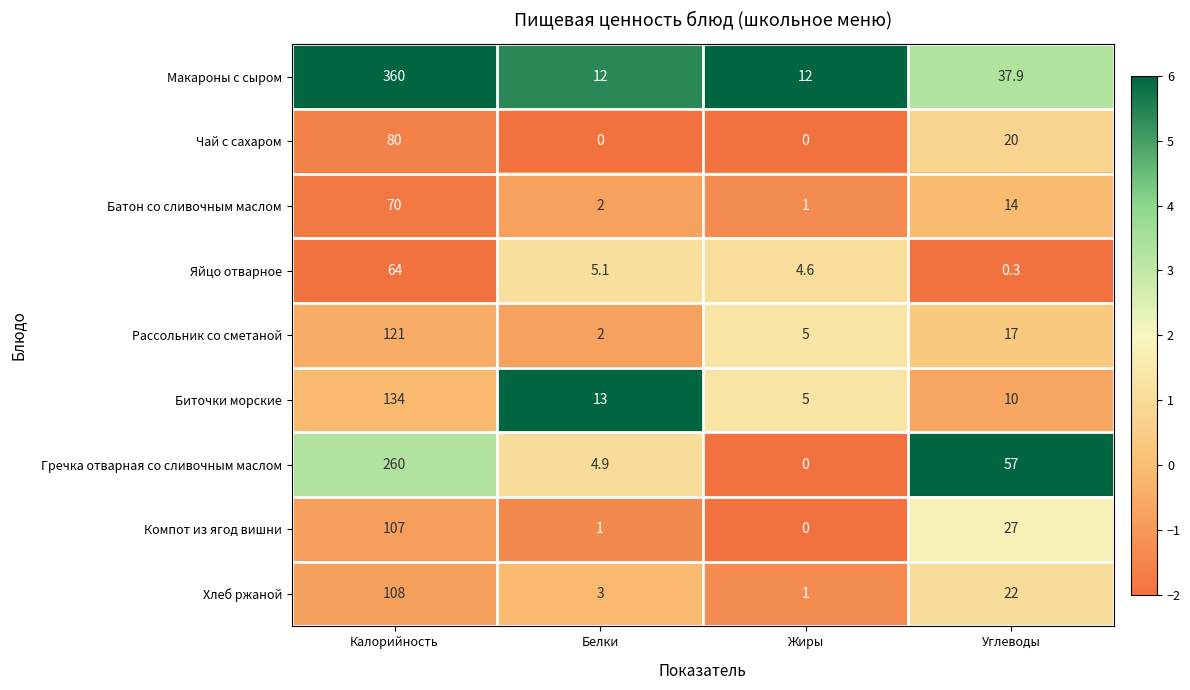

List the series in order of their peak value, lowest first.

Яйцо отварное, Батон со сливочным маслом, Чай с сахаром, Компот из ягод вишни, Хлеб ржаной, Рассольник со сметаной, Биточки морские, Гречка отварная со сливочным маслом, Макароны с сыром